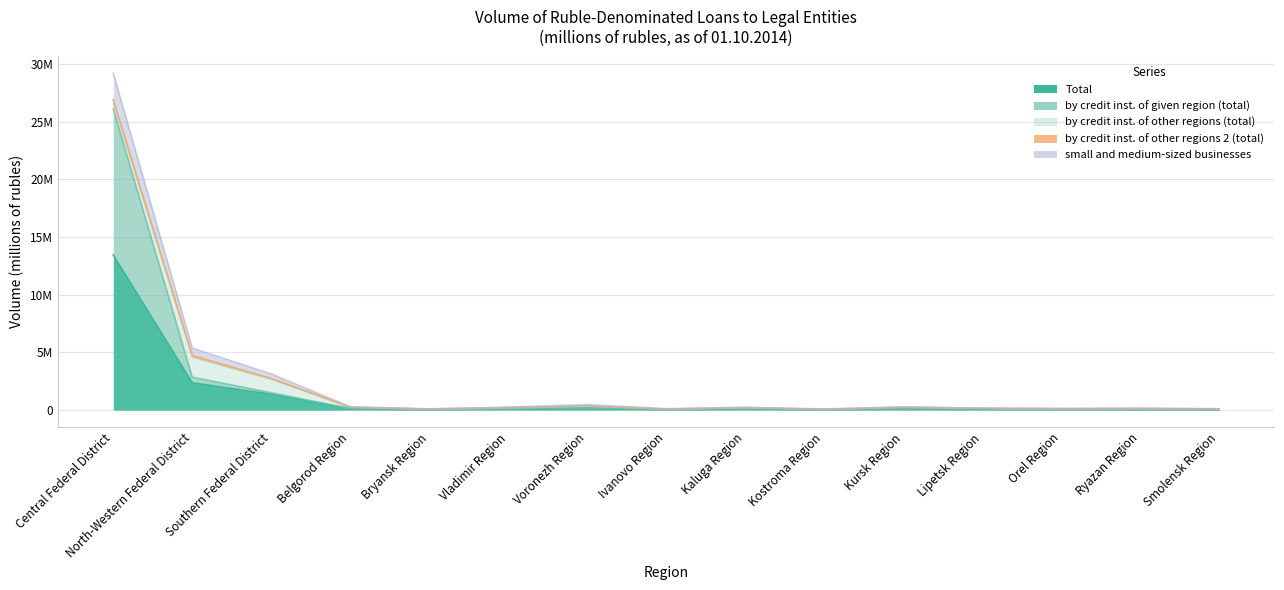

The value of small and medium-sized businesses at Belgorod Region is 292015. True or false?

True